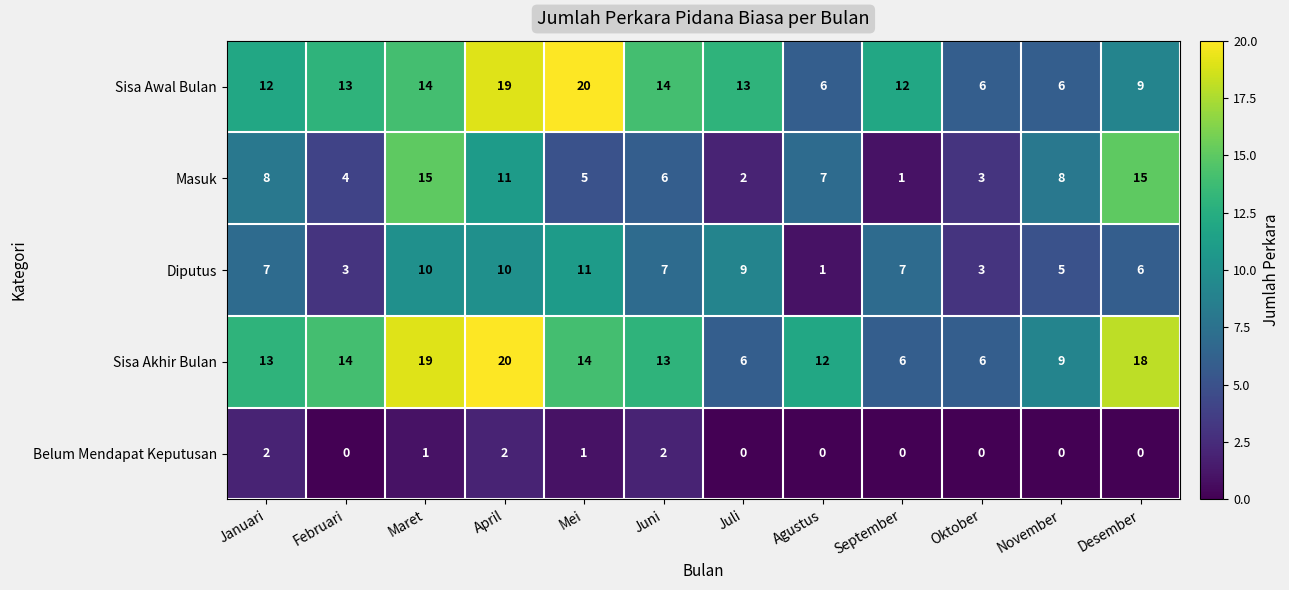

Which series changed the most between Juli and November?

Sisa Awal Bulan